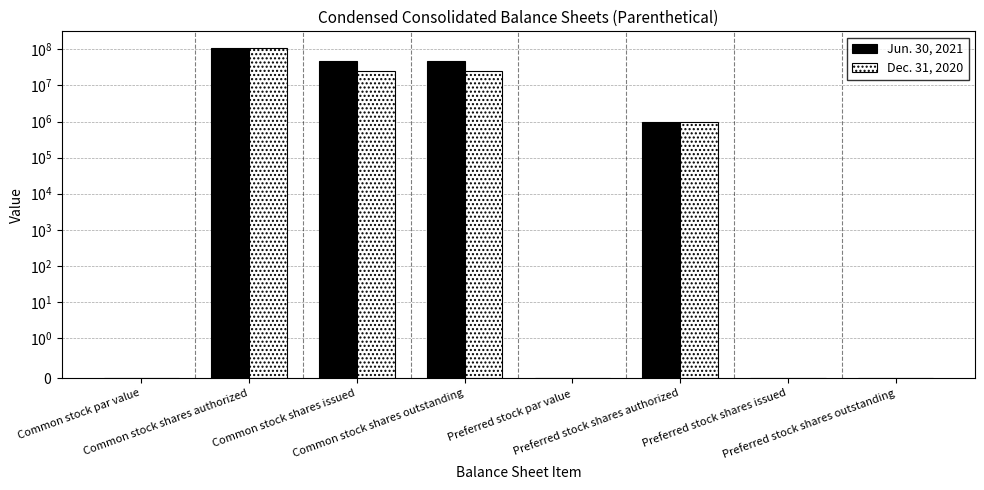

What value does the Dec. 31, 2020 series have at Common stock shares outstanding?

25033398.0